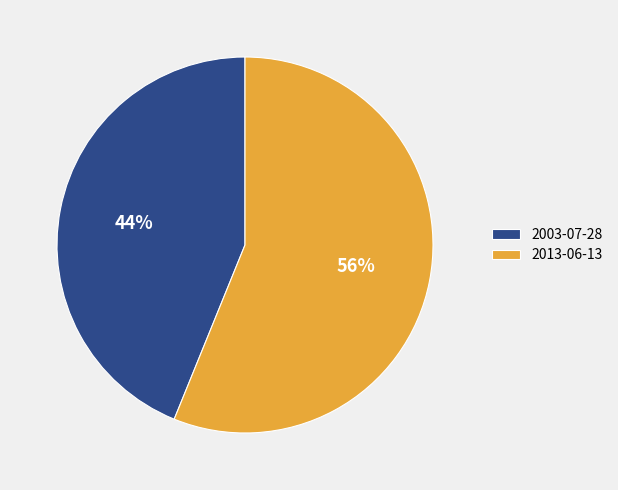

Which slice is the largest?

2013-06-13